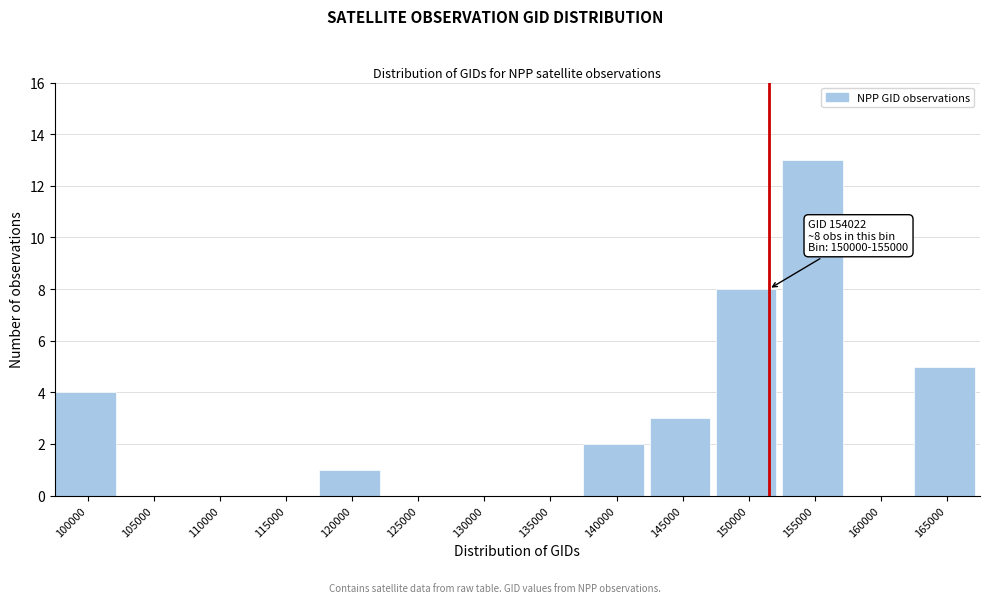

Reading left to right, extract all data points from this chart.

100000=4	105000=0	110000=0	115000=0	120000=1	125000=0	130000=0	135000=0	140000=2	145000=3	150000=8	155000=13	160000=0	165000=5